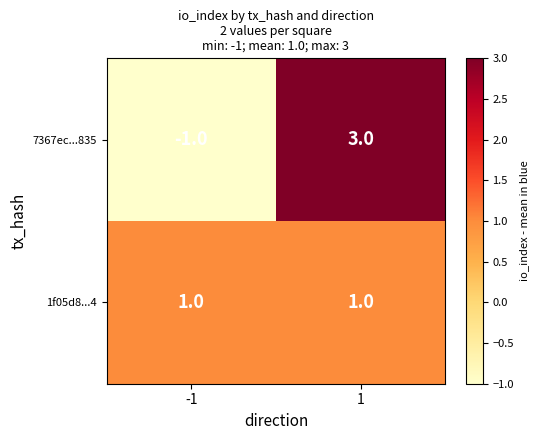

At 1, list the series in order from largest to smallest.

7367ec...835, 1f05d8...4